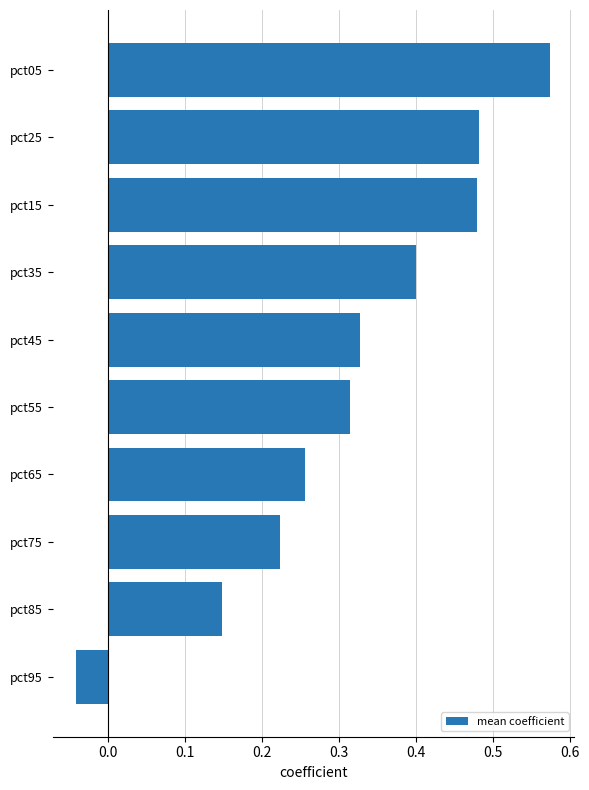

Which has a higher value, pct65 or pct45?

pct45